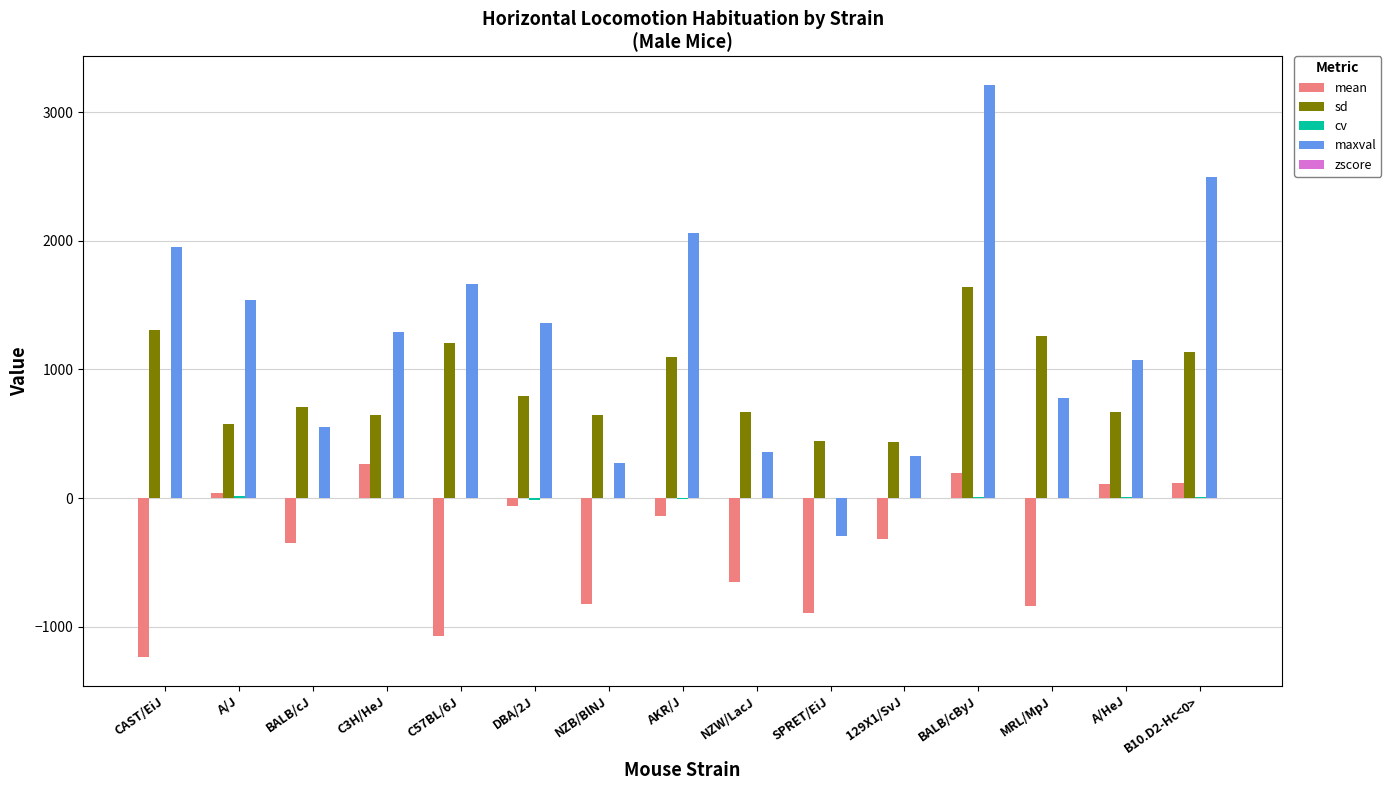

The value of sd at AKR/J is 1642.4. True or false?

False